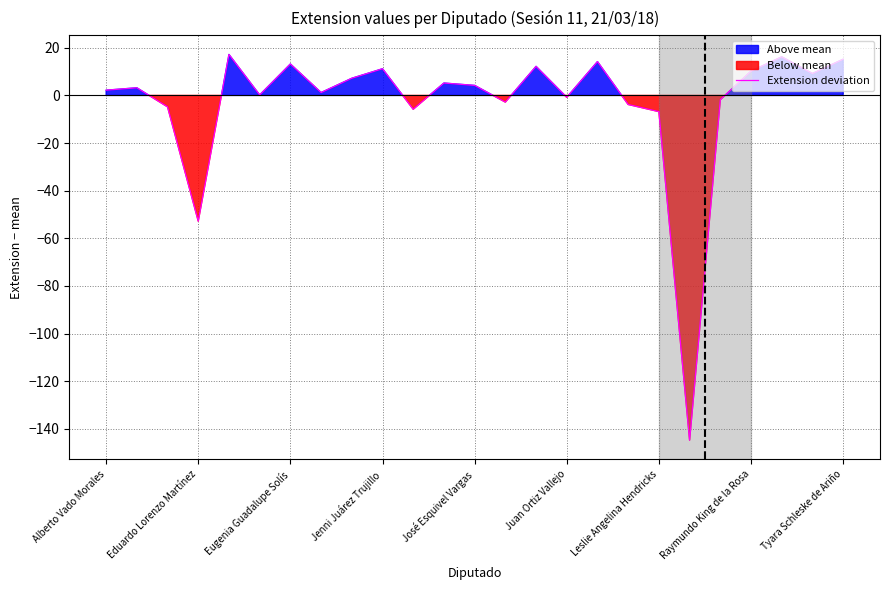

Reading right to left, transcribe all the data shown in this chart.

15.2	9.2	16.2	10.2	-1.8	-144.8	-6.8	-3.8	14.2	-0.8	12.2	-2.8	4.2	5.2	-5.8	11.2	7.2	1.2	13.2	0.2	17.2	-52.8	-4.8	3.2	2.2